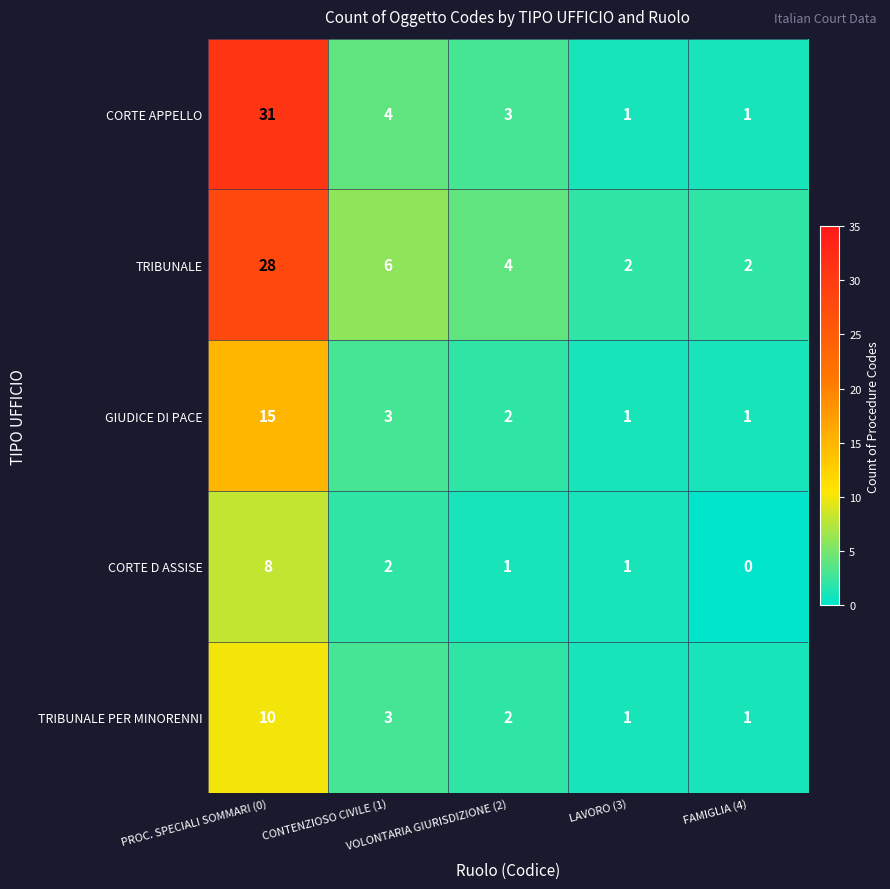

What is the difference between the maximum and minimum values in the TRIBUNALE PER MINORENNI series?

9